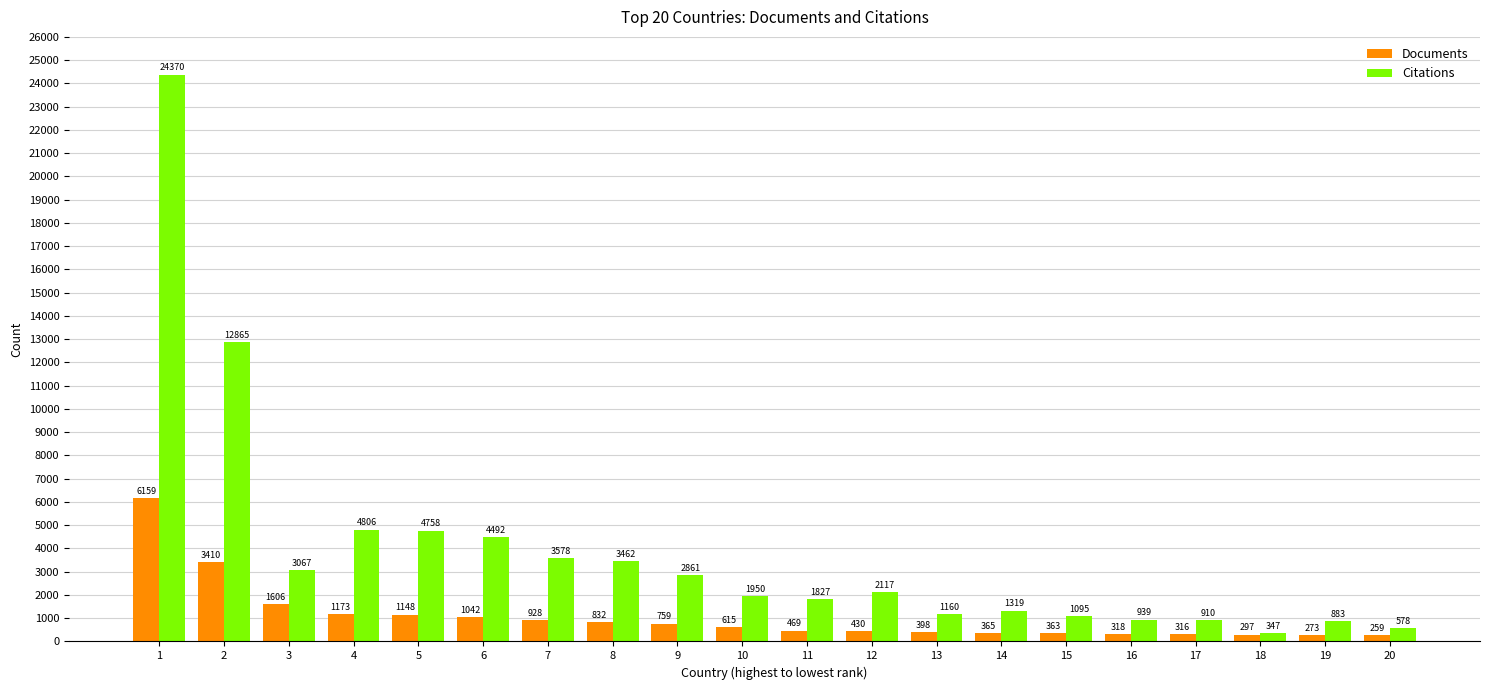

The Citations series shows 939 at 16. True or false?

True